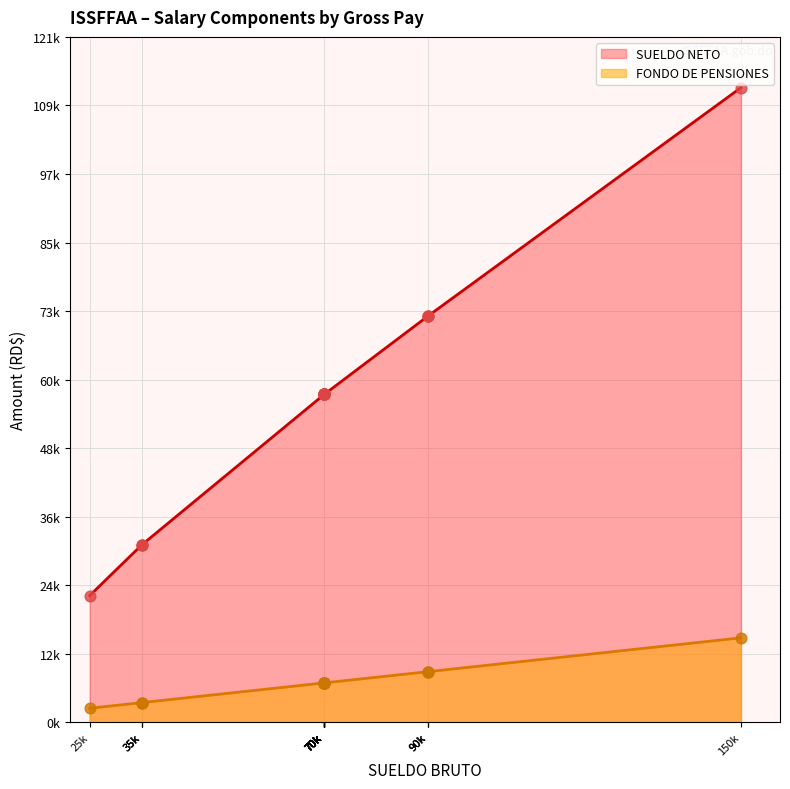

At which category is the sum across all series the highest?

150000